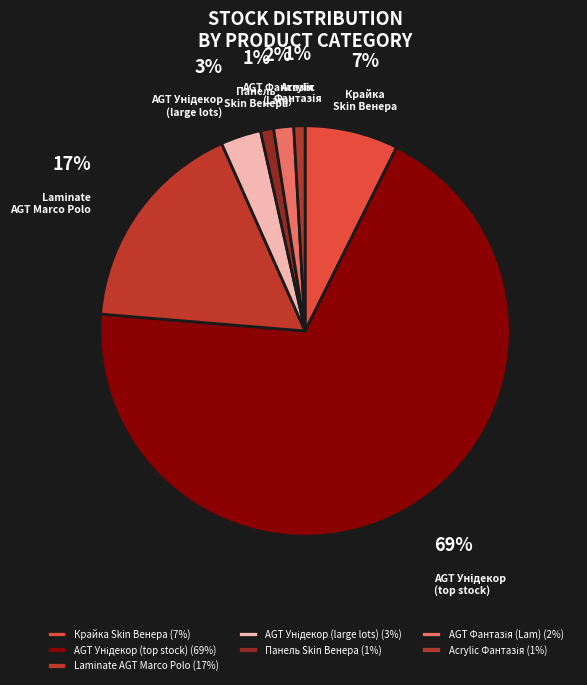

Is there any slice that represents more than half of the pie?

Yes